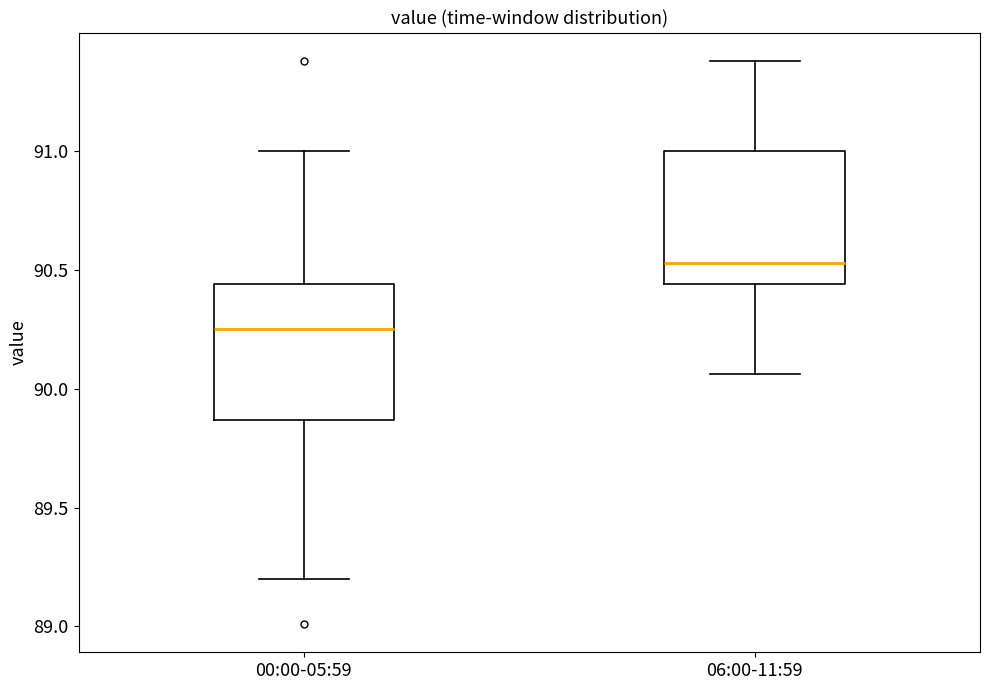

Reading left to right, transcribe this box plot: for each box, give where its median line is, the range the box spans, and where its two whiskers end, as read against the y-axis. The values are not printed on the chart, so give them approximately, as read against the axis.

00:00-05:59: median 90.25, box 89.85 to 90.45, whiskers 89.20 to 91.00
06:00-11:59: median 90.55, box 90.45 to 91.00, whiskers 90.05 to 91.40